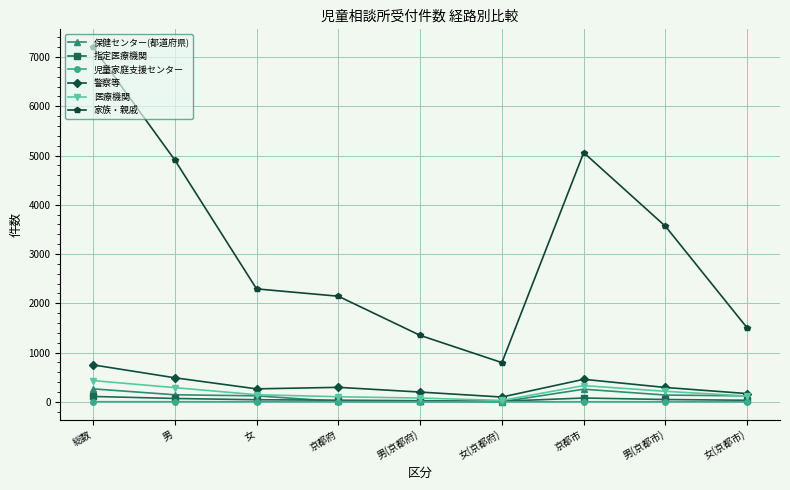

True or false: 児童家庭支援センター and 家族・親戚 intersect in this chart.

False